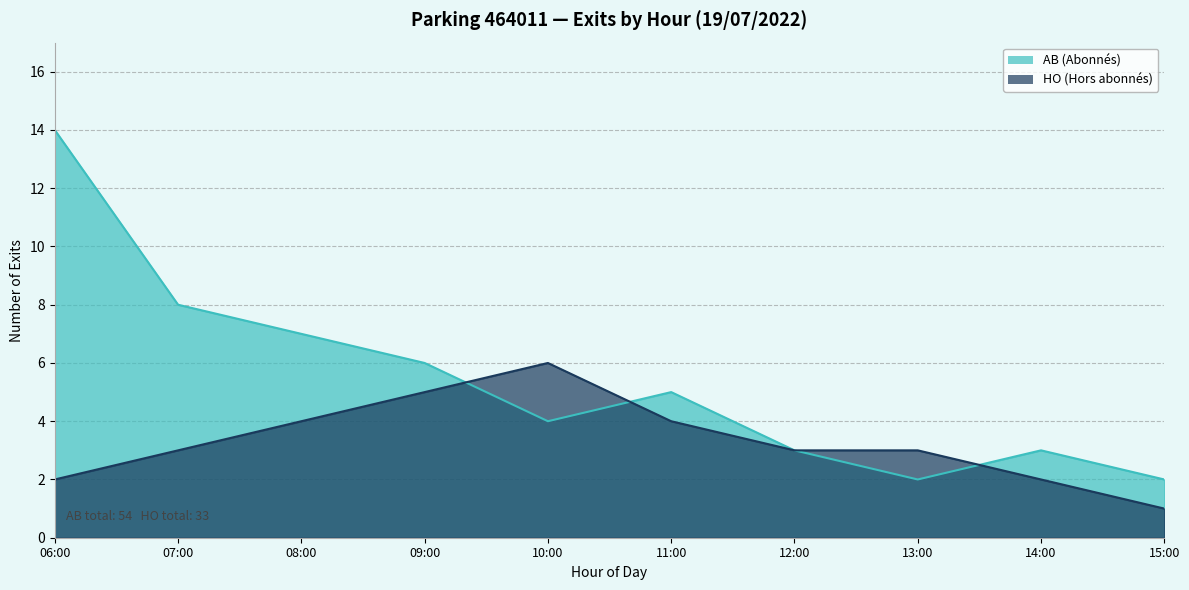

How many interior local peaks does the HO series have?

1